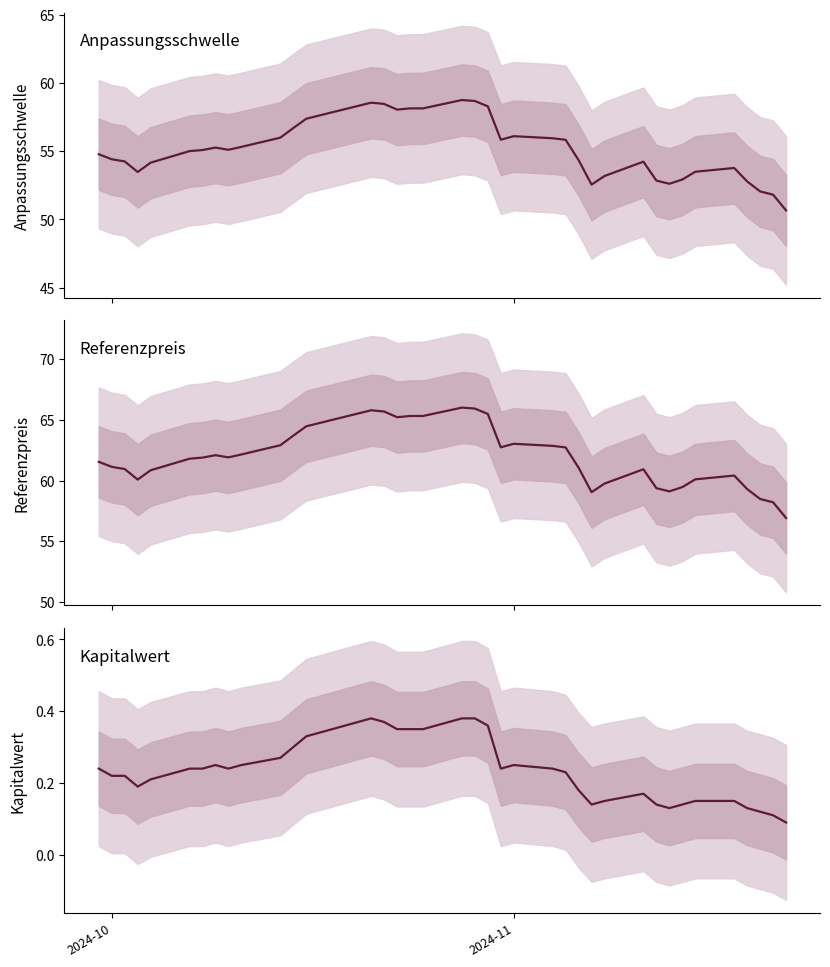

At how many categories does at least one series exceed 47?

38